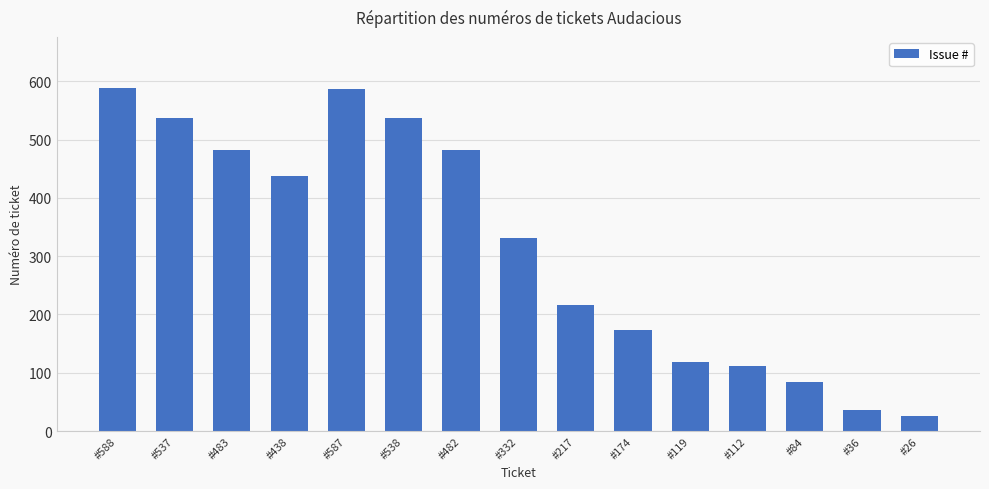

Where is the data nearest to the value 307?

#332